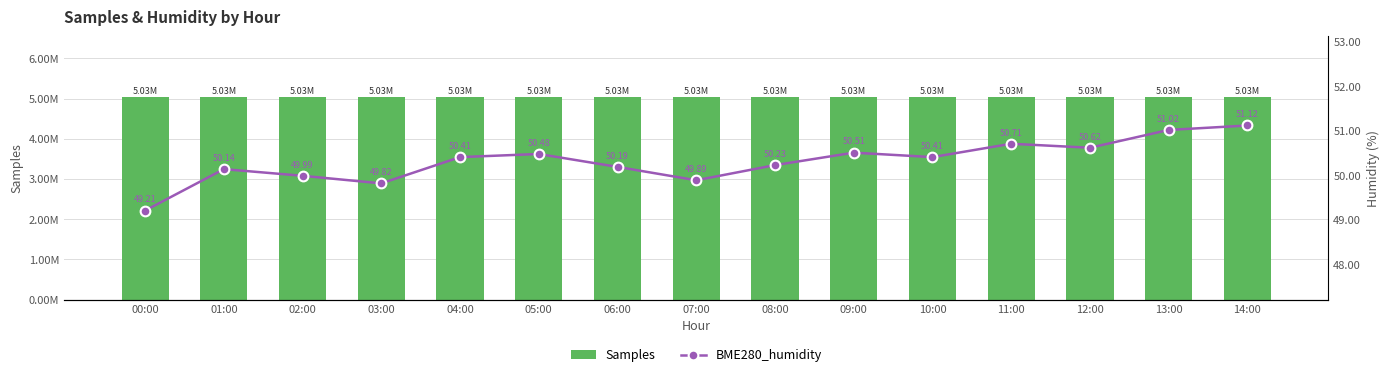

Rank the series by their average value, from highest to lowest.

Samples, BME280_humidity